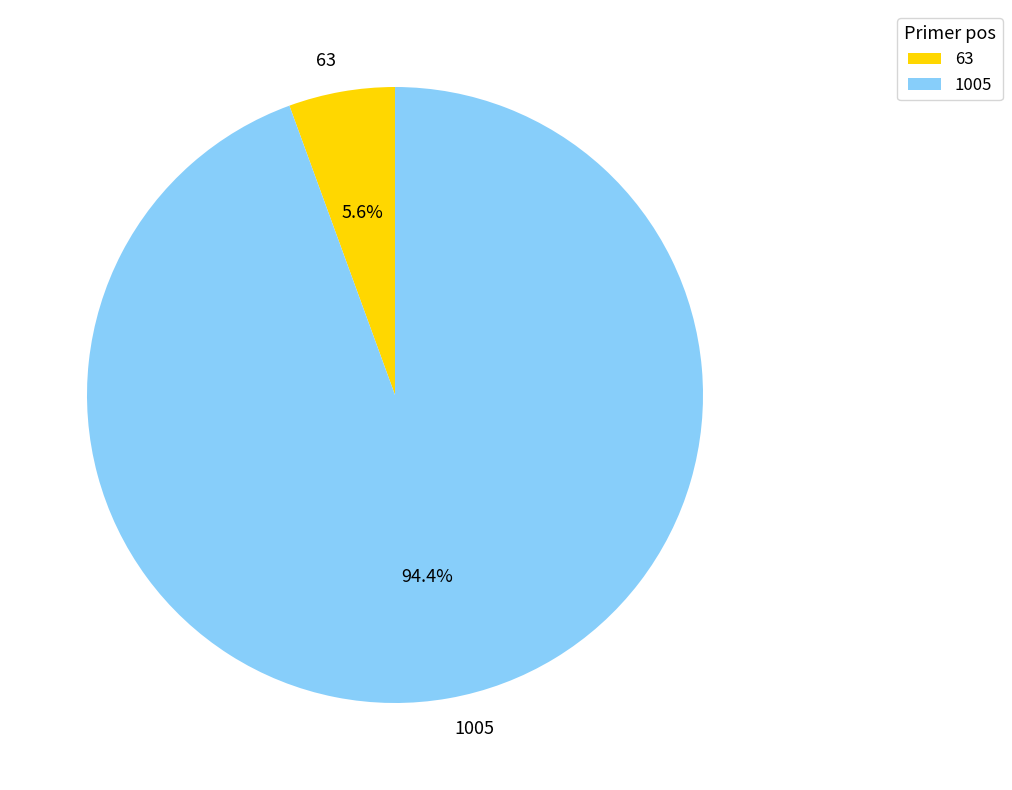

Between 1005 and 63, which is larger?

1005